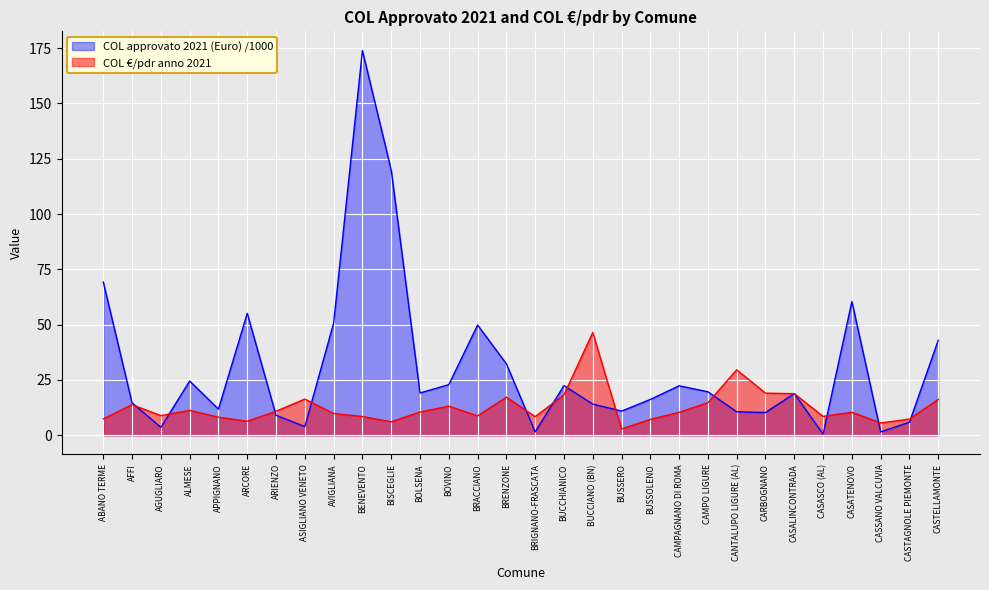

What is the difference between the COL €/pdr anno 2021 values at ARIENZO and CASALINCONTRADA?

7.9